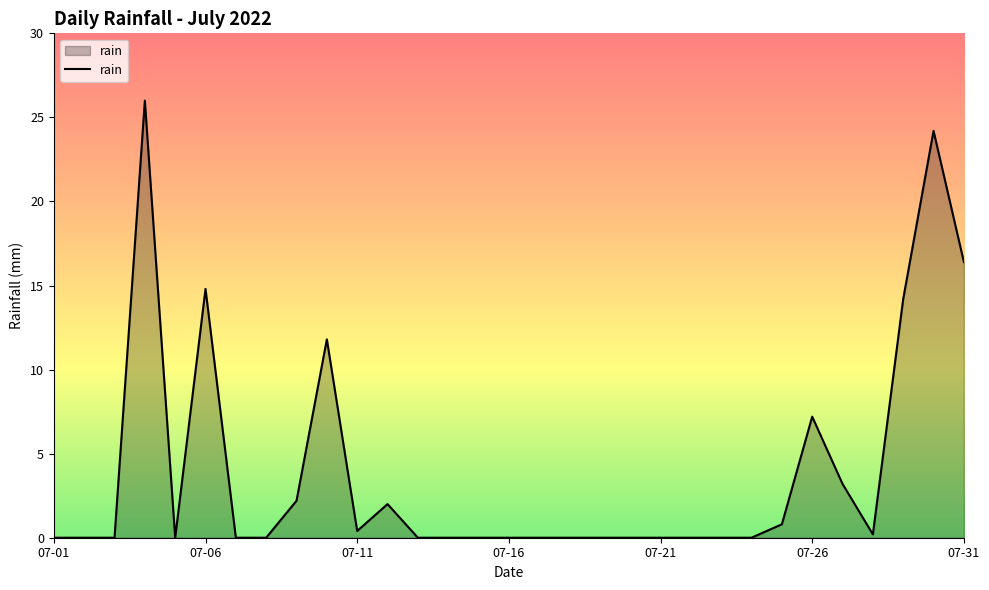

What is the difference between the maximum and minimum values?

26.0